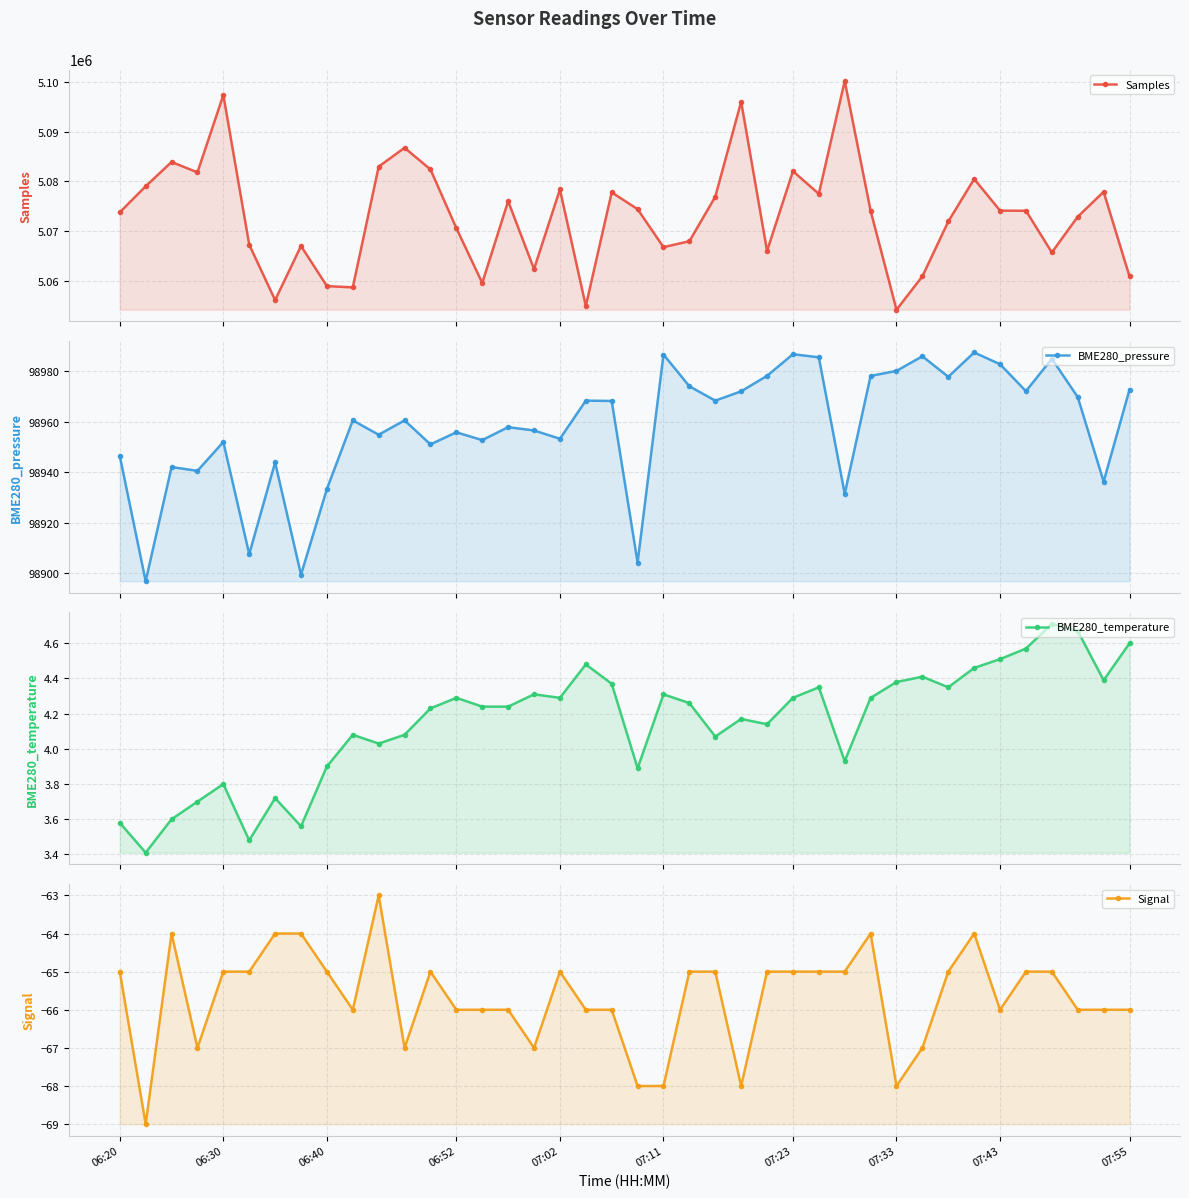

Which category has the highest value in the Samples series?

28